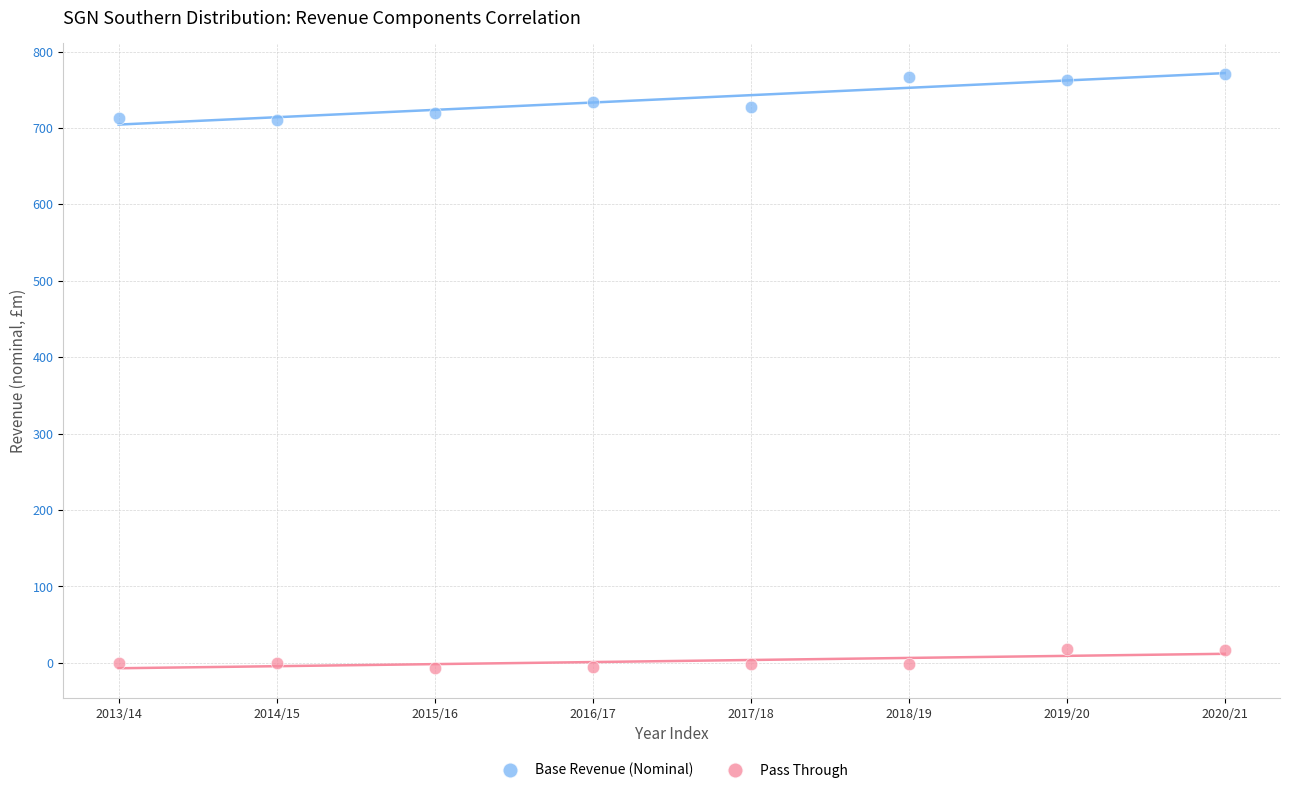

Across all data points, what is the range of Y values (max minus min)?

777.3